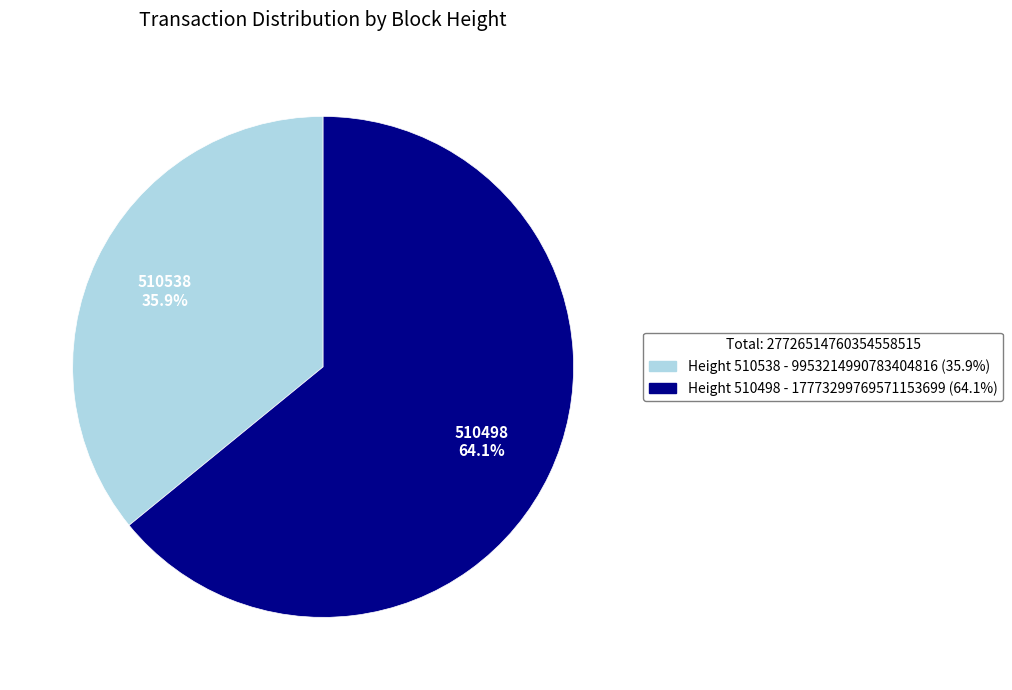

How many slices are in this pie chart?

2